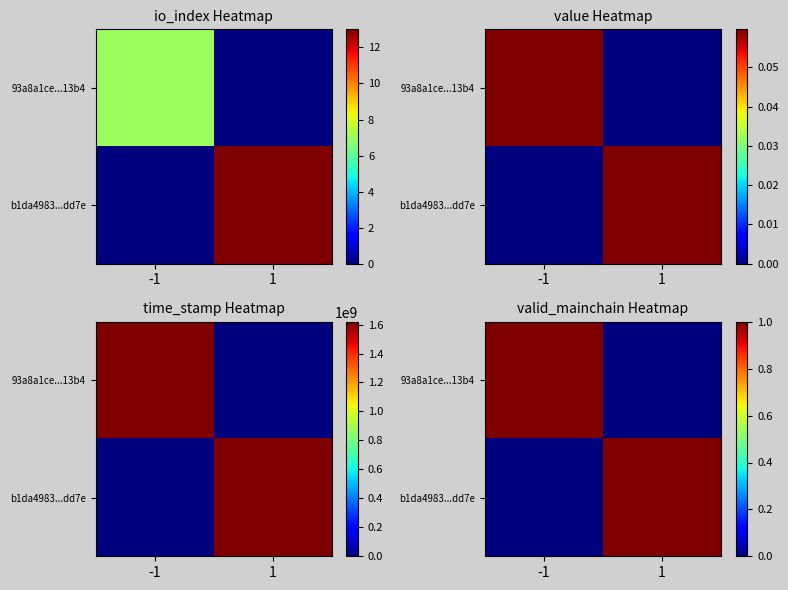

List the series in order of their peak value, lowest first.

93a8a1ce...13b4, b1da4983...dd7e